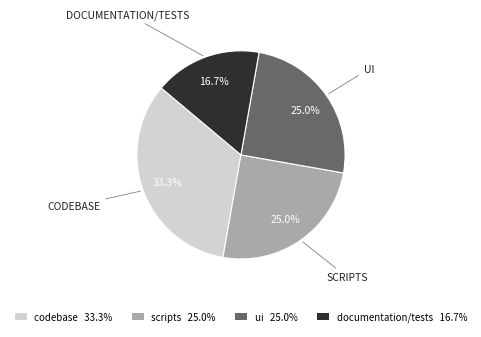

To the nearest percent, what is the combined percentage of ui and codebase?

58%